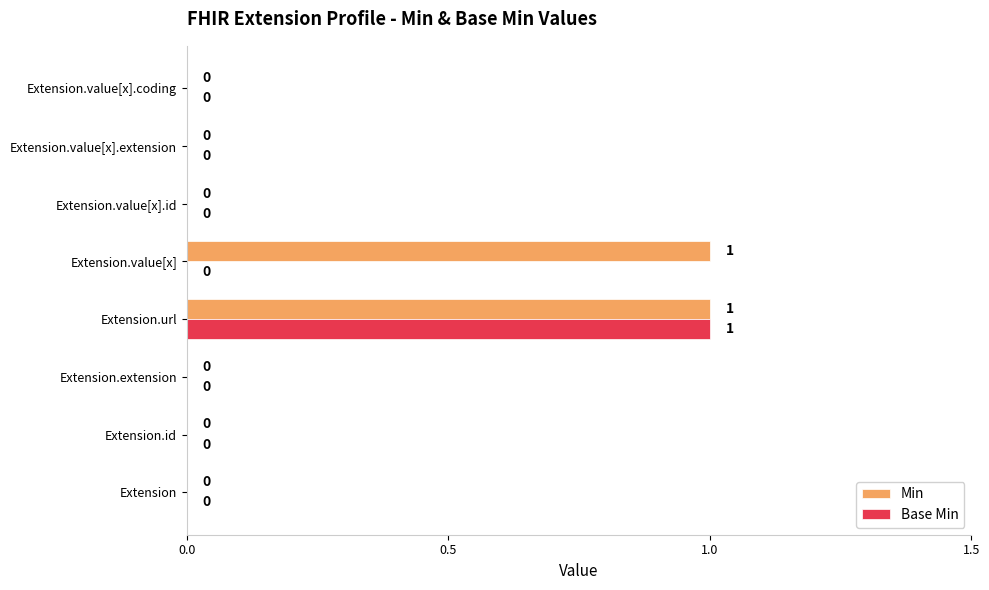

How many Min values are between 0 and 1?

8